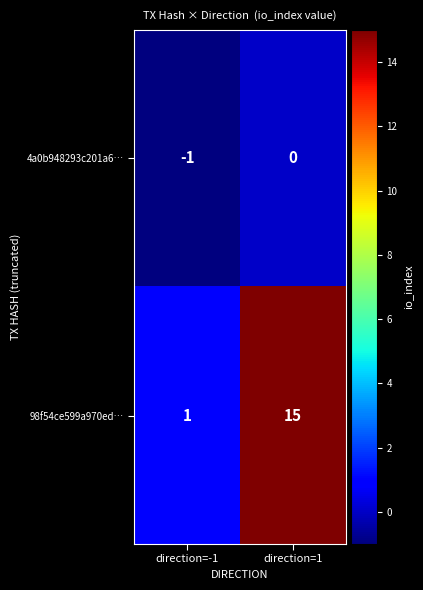

Where is 4a0b948293c201a6… nearest to the value 0?

direction=1